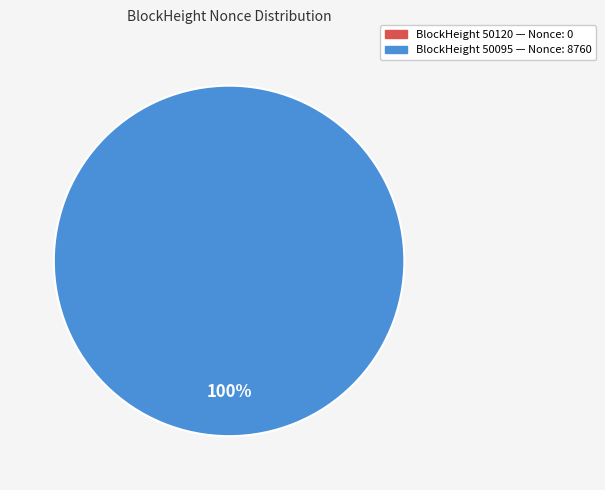

What is the majority slice?

50095